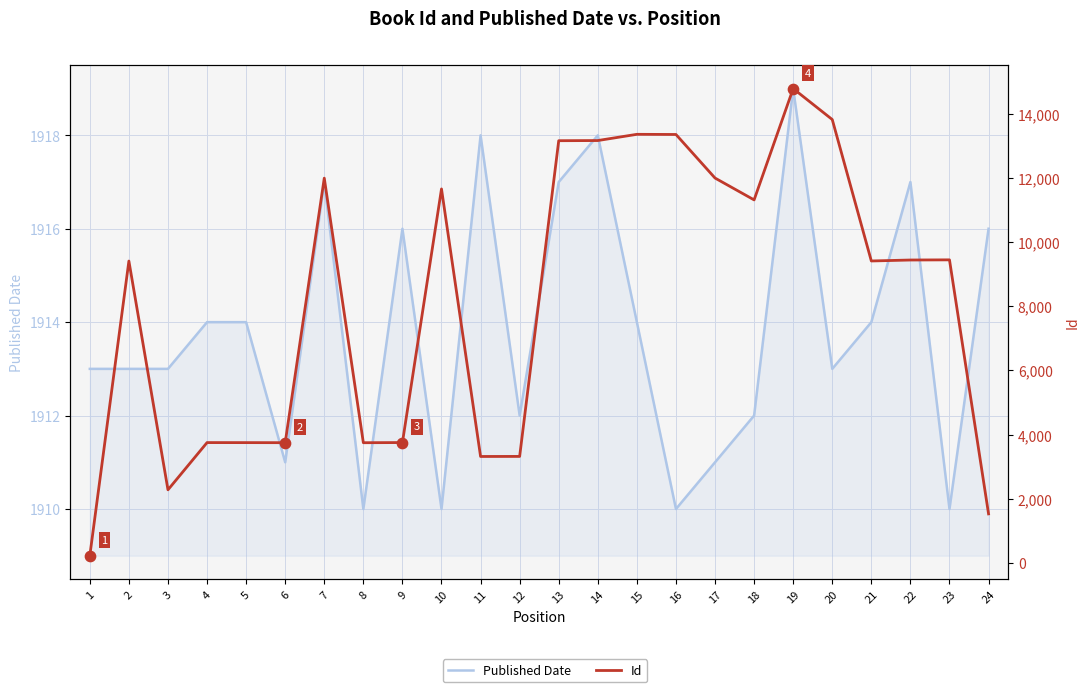

What are all the series names shown in the legend?

Published Date, Id